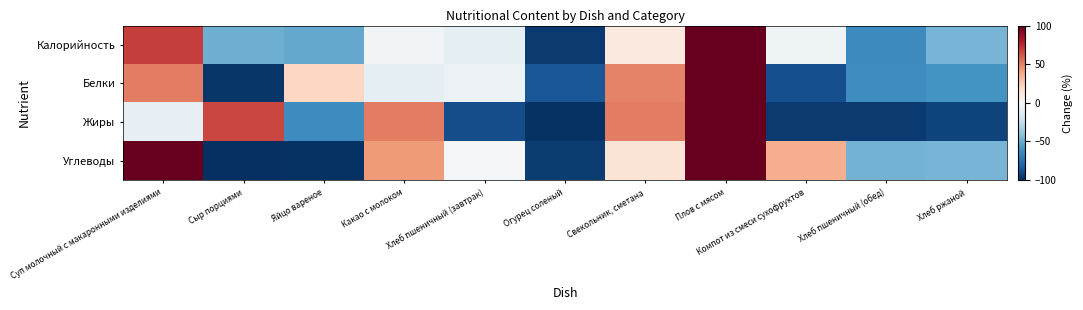

Reading right to left, what are all the values shown in this chart?

Калорийность: Хлеб ржаной=-46.2	Хлеб пшеничный (обед)=-63.5	Компот из смеси сухофруктов=-4.1	Плов с мясом=240.9	Свекольник, сметана=9.9	Огурец соленый=-95.3	Хлеб пшеничный (завтрак)=-8.8	Какао с молоком=-2.4	Яйцо вареное=-51.0	Сыр порциями=-48.7	Суп молочный с макаронными изделиями=69.2
Белки: Хлеб ржаной=-60.0	Хлеб пшеничный (обед)=-62.4	Компот из смеси сухофруктов=-87.6	Плов с мясом=288.1	Свекольник, сметана=49.3	Огурец соленый=-85.7	Хлеб пшеничный (завтрак)=-6.0	Какао с молоком=-10.0	Яйцо вареное=21.0	Сыр порциями=-97.6	Суп молочный с макаронными изделиями=51.0
Жиры: Хлеб ржаной=-92.3	Хлеб пшеничный (обед)=-95.4	Компот из смеси сухофруктов=-95.8	Плов с мясом=373.0	Свекольник, сметана=50.8	Огурец соленый=-98.6	Хлеб пшеничный (завтрак)=-88.4	Какао с молоком=50.8	Яйцо вареное=-62.9	Сыр порциями=67.1	Суп молочный с макаронными изделиями=-8.3
Углеводы: Хлеб ржаной=-46.8	Хлеб пшеничный (обед)=-47.1	Компот из смеси сухофруктов=35.9	Плов с мясом=181.2	Свекольник, сметана=13.6	Огурец соленый=-95.1	Хлеб пшеничный (завтрак)=-1.2	Какао с молоком=42.3	Яйцо вареное=-98.5	Сыр порциями=-99.3	Суп молочный с макаронными изделиями=115.0